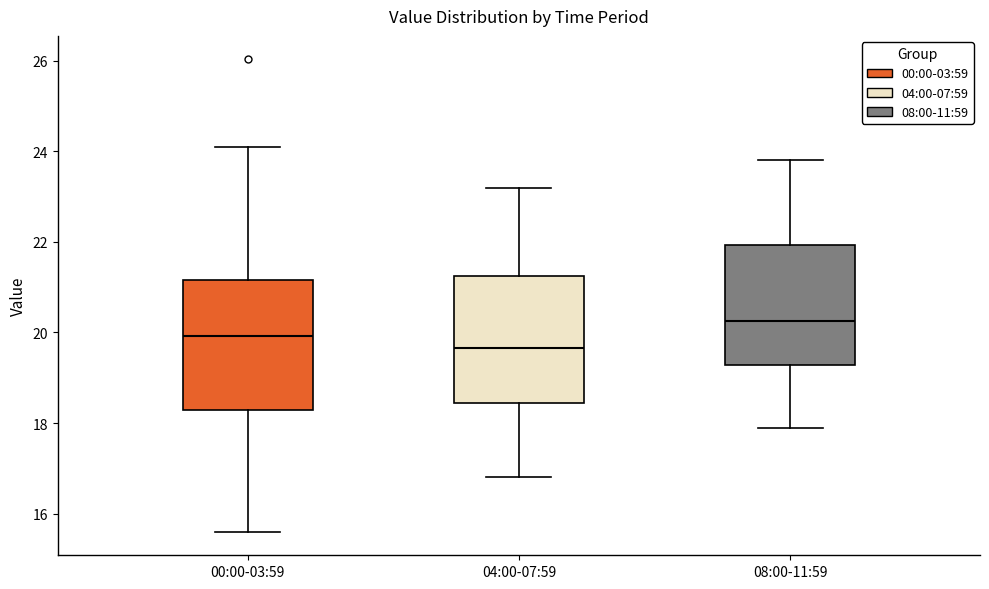

Which box has the highest median line?

08:00-11:59